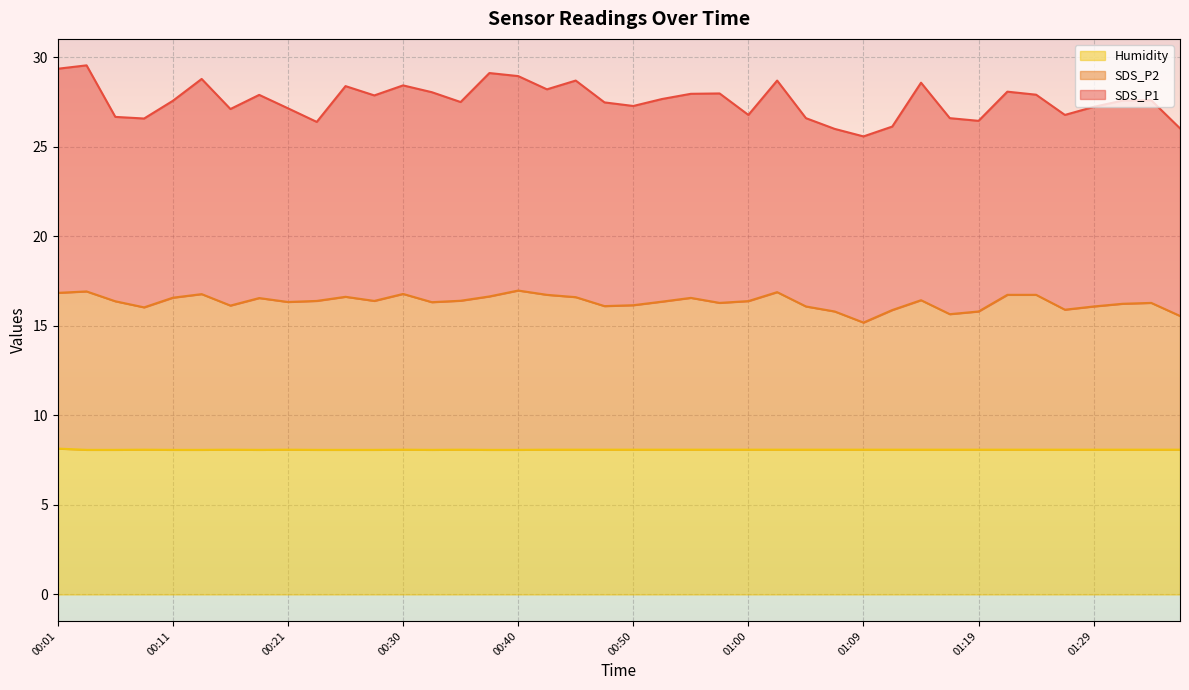

Is it true that Humidity equals 13.8 at 00:50?

False